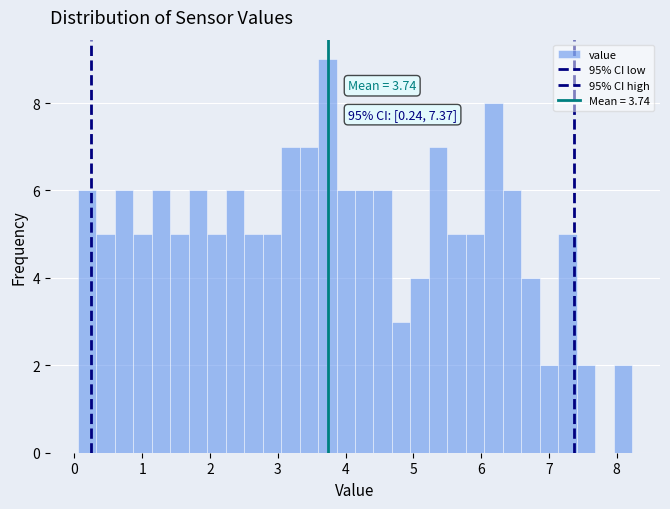

Read against the x-axis, roughly where is the centre of the tallest bar?

3.7